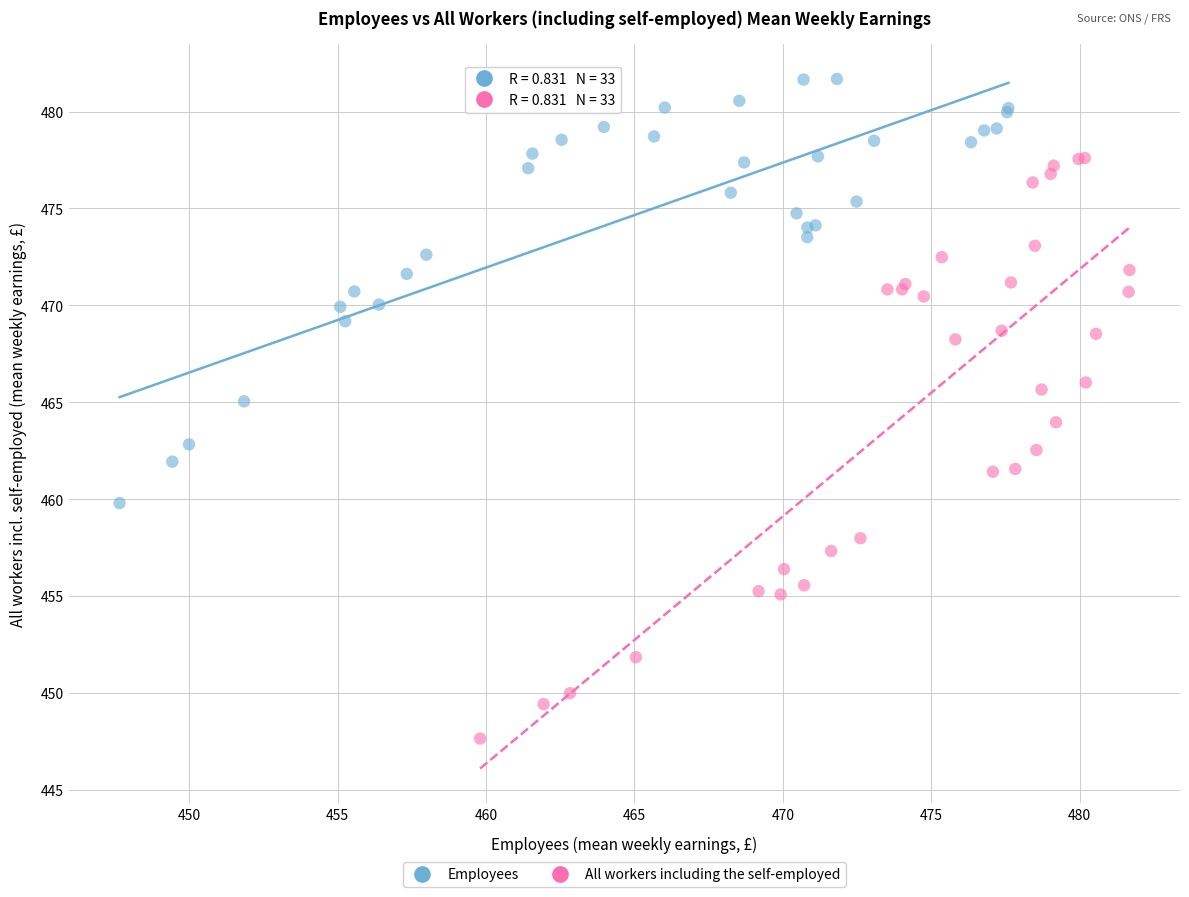

Which series reaches the minimum Y coordinate?

All workers including the self-employed